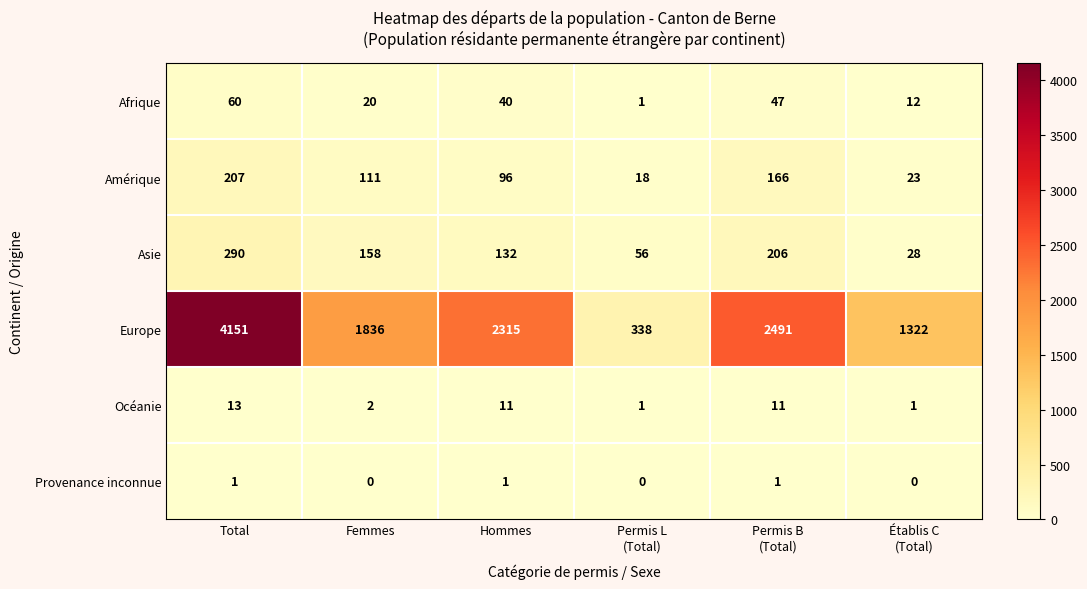

List the series in order of their peak value, lowest first.

Provenance inconnue, Océanie, Afrique, Amérique, Asie, Europe